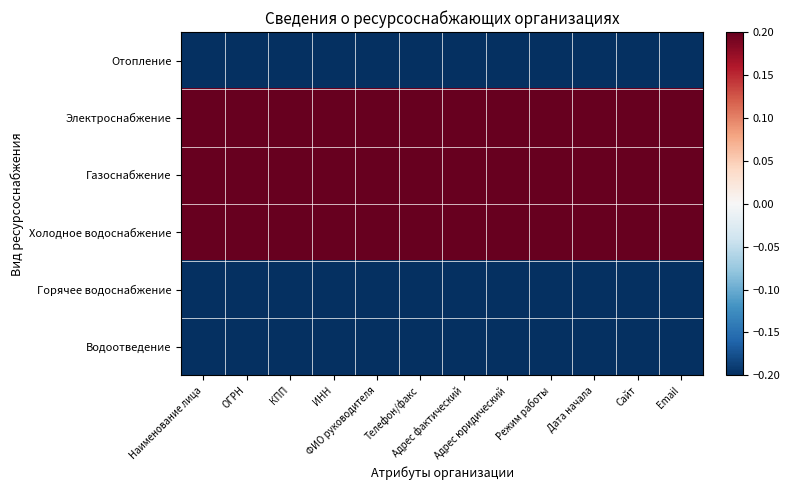

Rank the series by their maximum value, from lowest to highest.

Отопление, Горячее водоснабжение, Водоотведение, Электроснабжение, Газоснабжение, Холодное водоснабжение